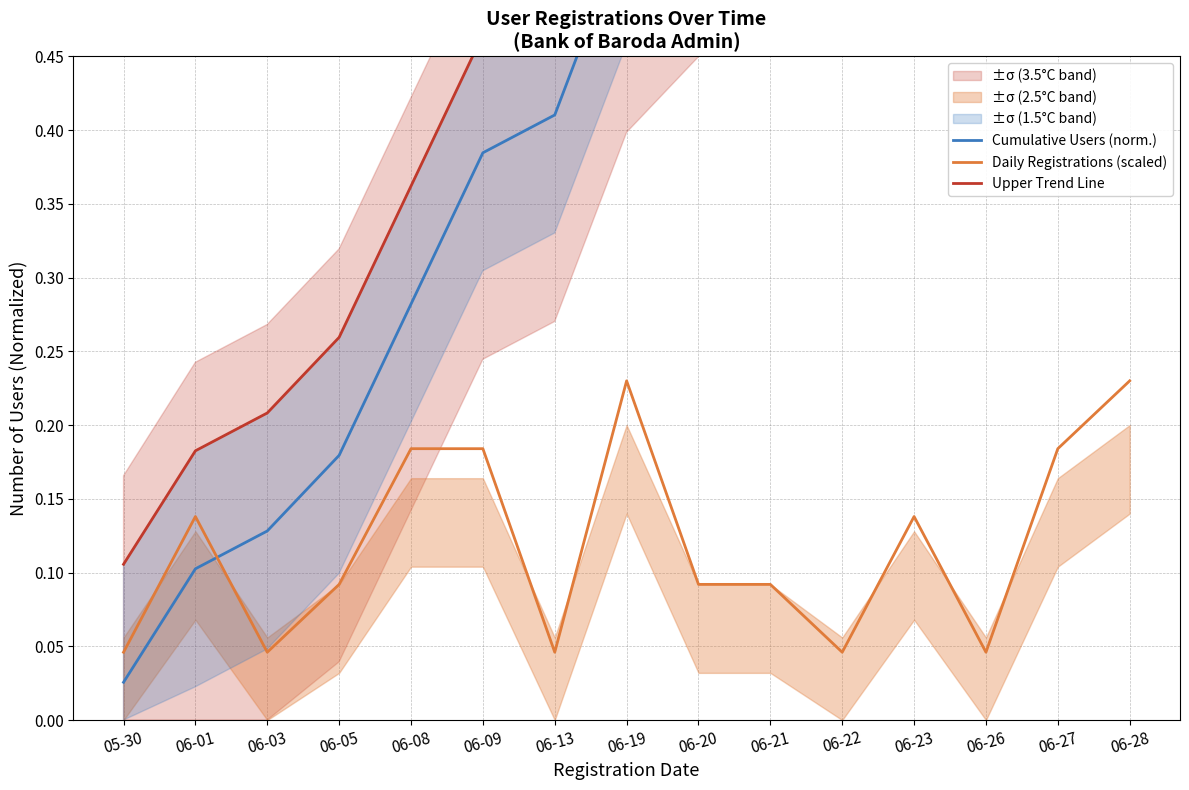

Rank the series by their average value, from lowest to highest.

Daily Registrations (scaled), Cumulative Users (norm.), Upper Trend Line